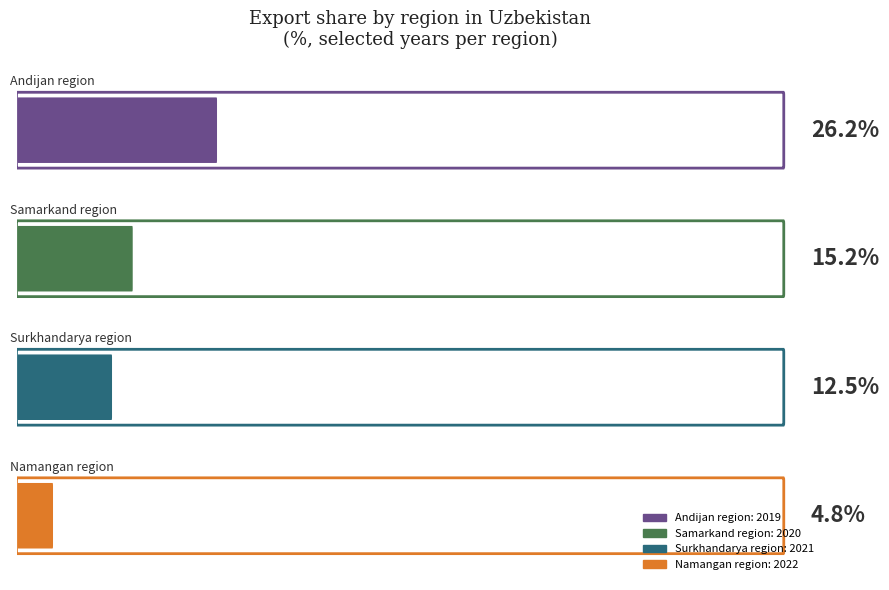

Does the chart contain any negative values?

No